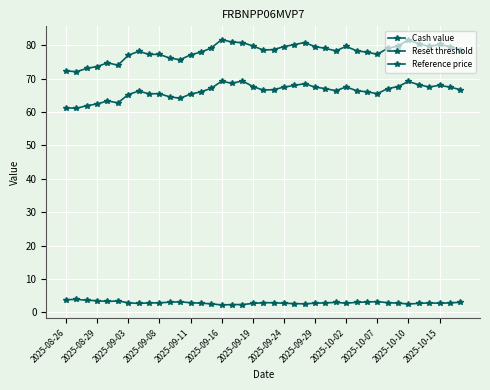

Reading left to right, transcribe all the data shown in this chart.

Cash value: 3.8	3.9	3.6	3.5	3.2	3.4	2.9	2.6	2.8	2.8	3.0	3.1	2.9	2.7	2.5	2.2	2.3	2.3	2.6	2.9	2.9	2.7	2.6	2.5	2.7	2.8	3.0	2.7	3.0	3.1	3.2	2.9	2.8	2.5	2.7	2.8	2.7	2.8	3.0
Reset threshold: 72.3	72.1	73.1	73.6	74.7	74.0	77.0	78.2	77.2	77.3	76.1	75.7	77.1	77.9	79.2	81.7	80.9	80.8	79.8	78.6	78.7	79.6	80.2	80.8	79.6	79.0	78.3	79.6	78.3	77.9	77.3	79.0	79.8	81.6	80.4	79.6	80.2	79.6	78.7
Reference price: 61.3	61.1	61.9	62.4	63.3	62.7	65.2	66.2	65.5	65.5	64.5	64.1	65.3	66.0	67.1	69.2	68.6	69.3	67.6	66.6	66.7	67.4	68.0	68.5	67.4	67.0	66.4	67.5	66.4	66.0	65.5	67.0	67.6	69.1	68.2	67.5	68.0	67.4	66.7